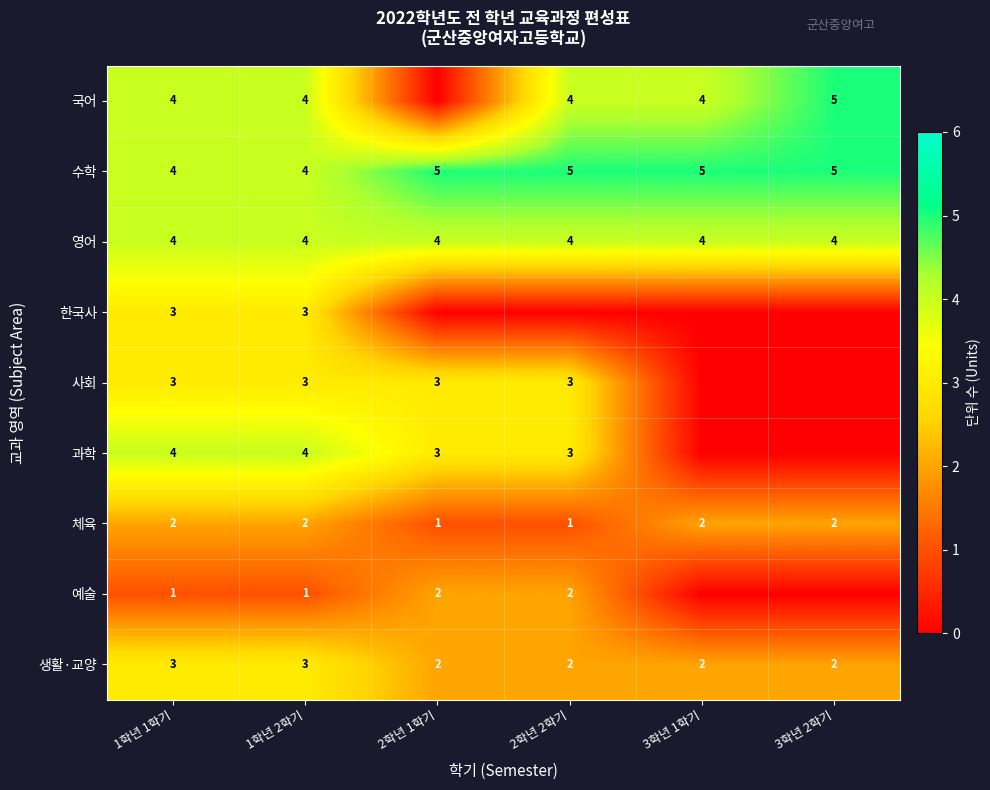

Count the 체육 values in the range 1 to 2.

6